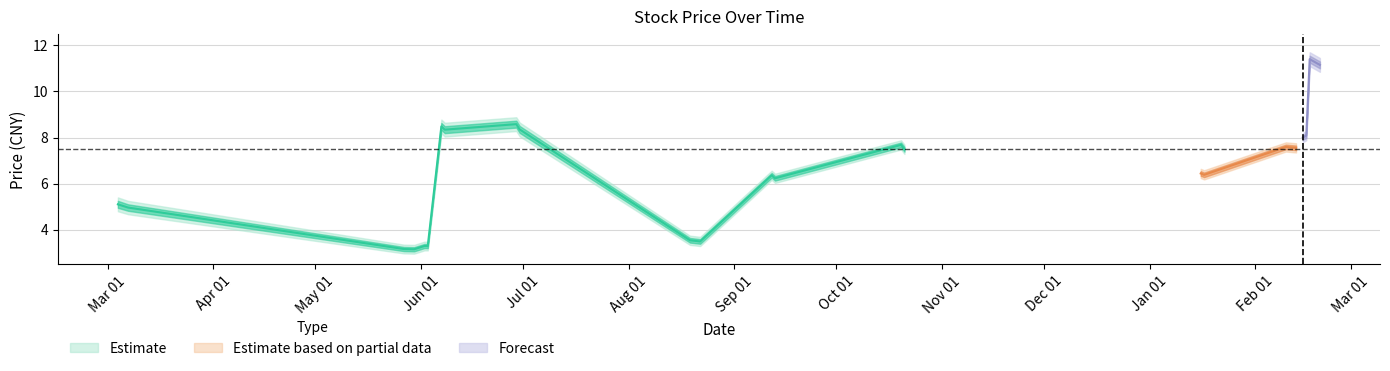

The value of upper_wide at 2017-02-13 is 7.8. True or false?

True